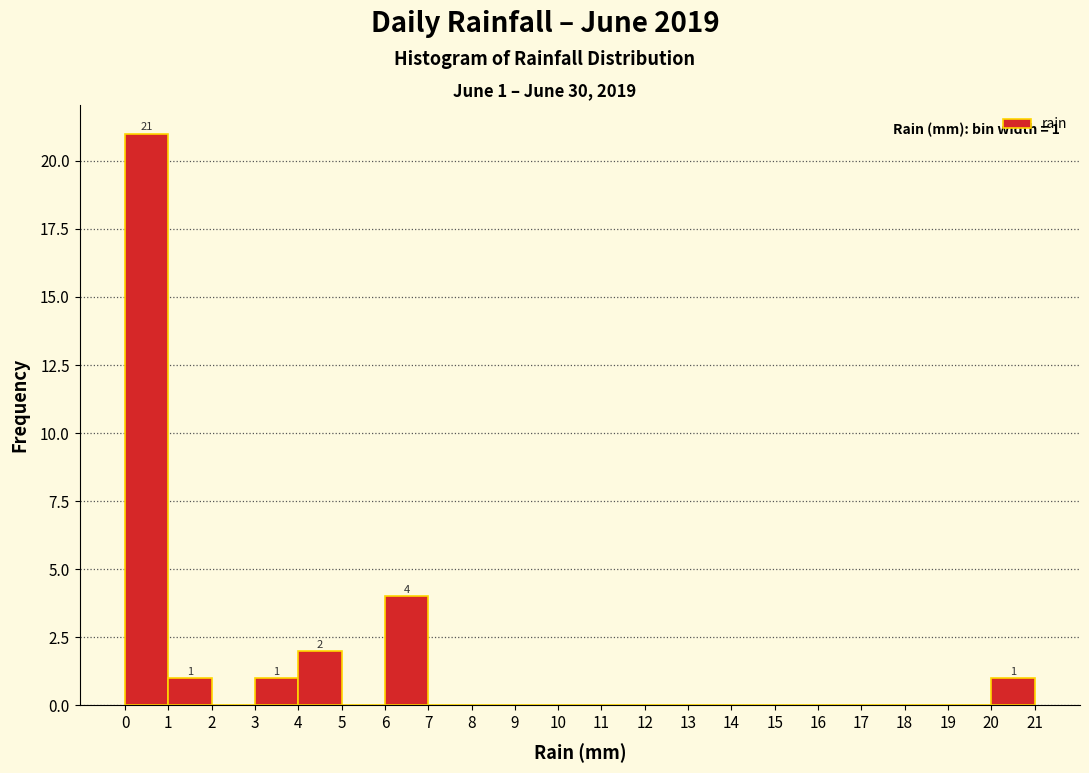

Over which range of the x-axis is the bar tallest?

0 to 1